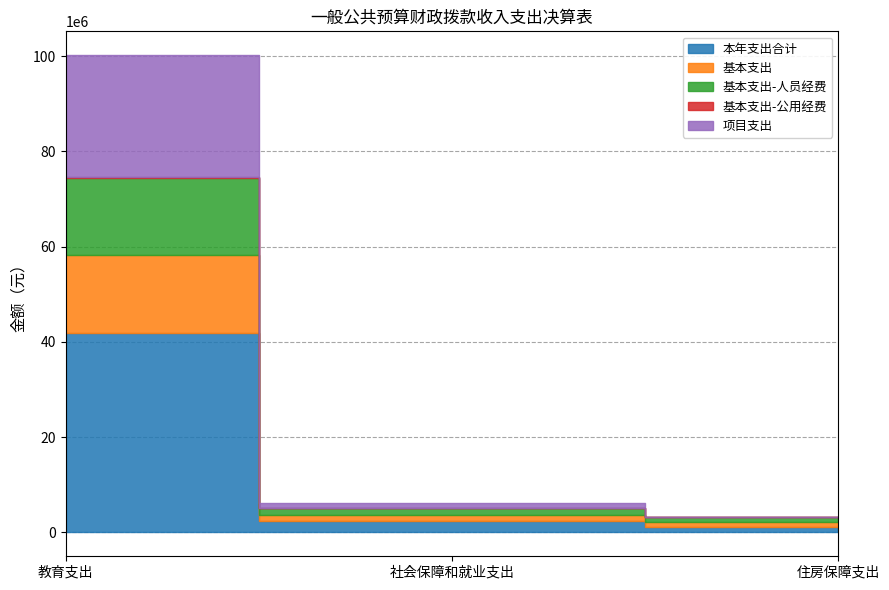

How many lines are shown in the chart?

5